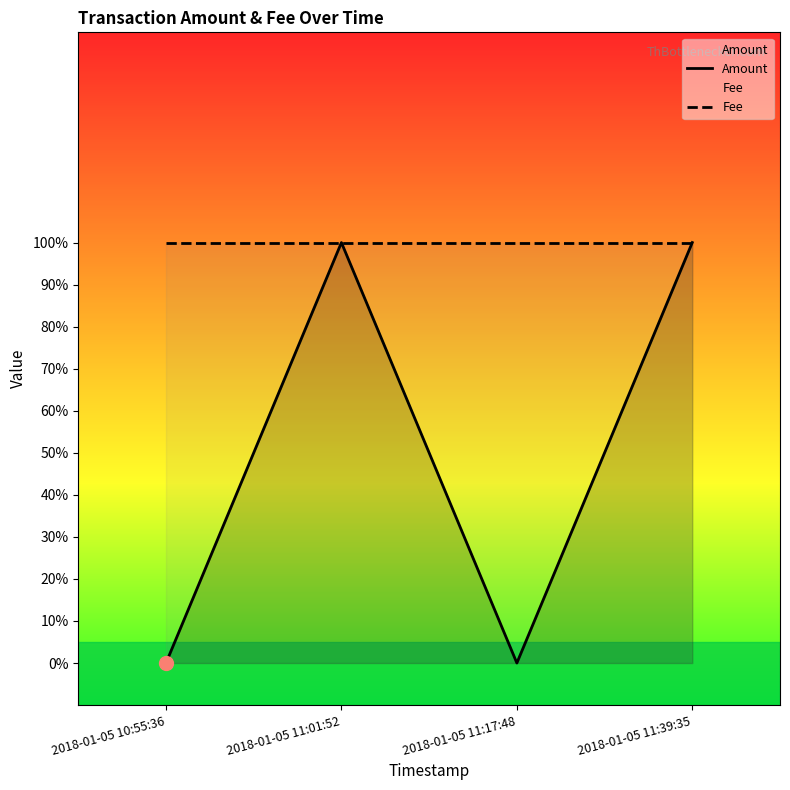

True or false: Amount has a value of 1 at 2018-01-05 11:39:35.

False